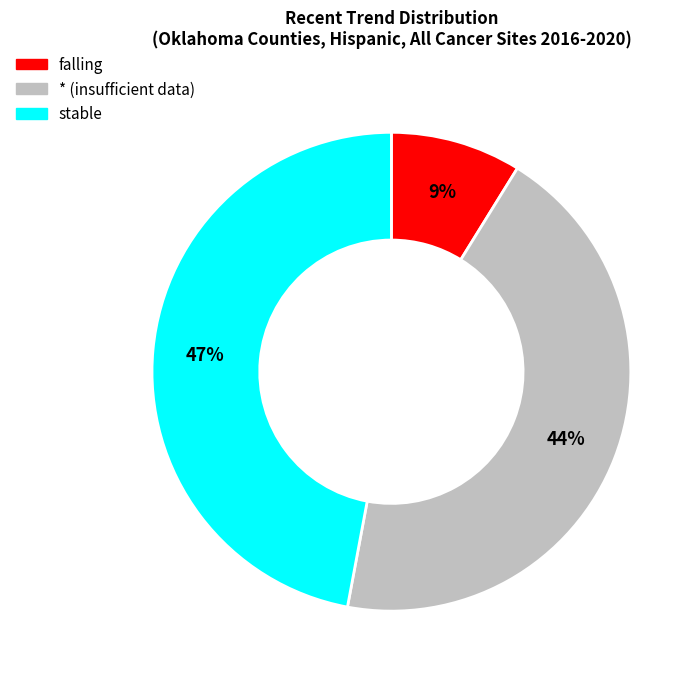

Does any single category account for the majority?

No